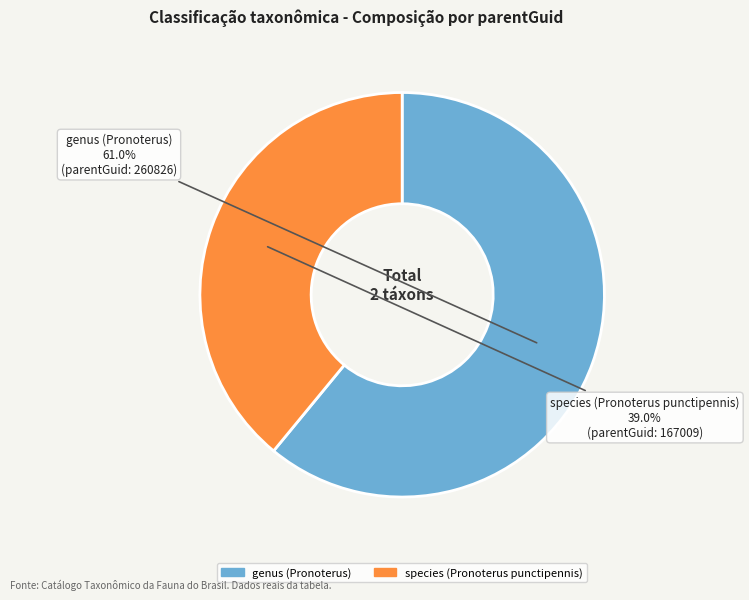

Count the number of slices in the pie.

2